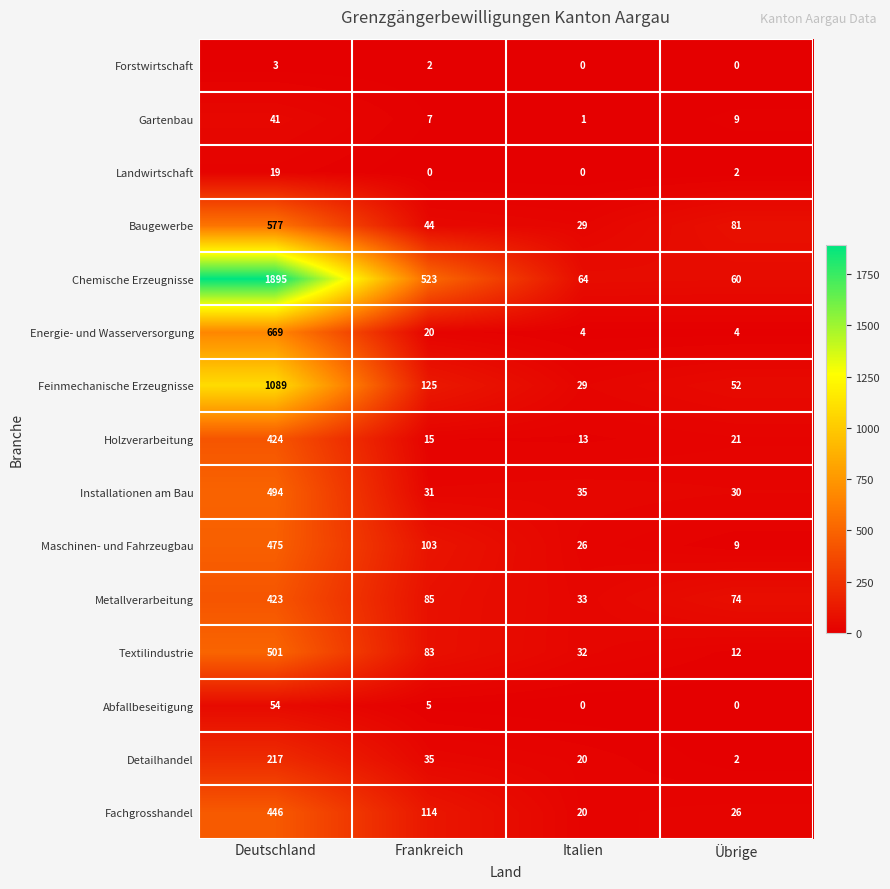

Rank the series at Deutschland from lowest to highest value.

Forstwirtschaft, Landwirtschaft, Gartenbau, Abfallbeseitigung, Detailhandel, Metallverarbeitung, Holzverarbeitung, Fachgrosshandel, Maschinen- und Fahrzeugbau, Installationen am Bau, Textilindustrie, Baugewerbe, Energie- und Wasserversorgung, Feinmechanische Erzeugnisse, Chemische Erzeugnisse